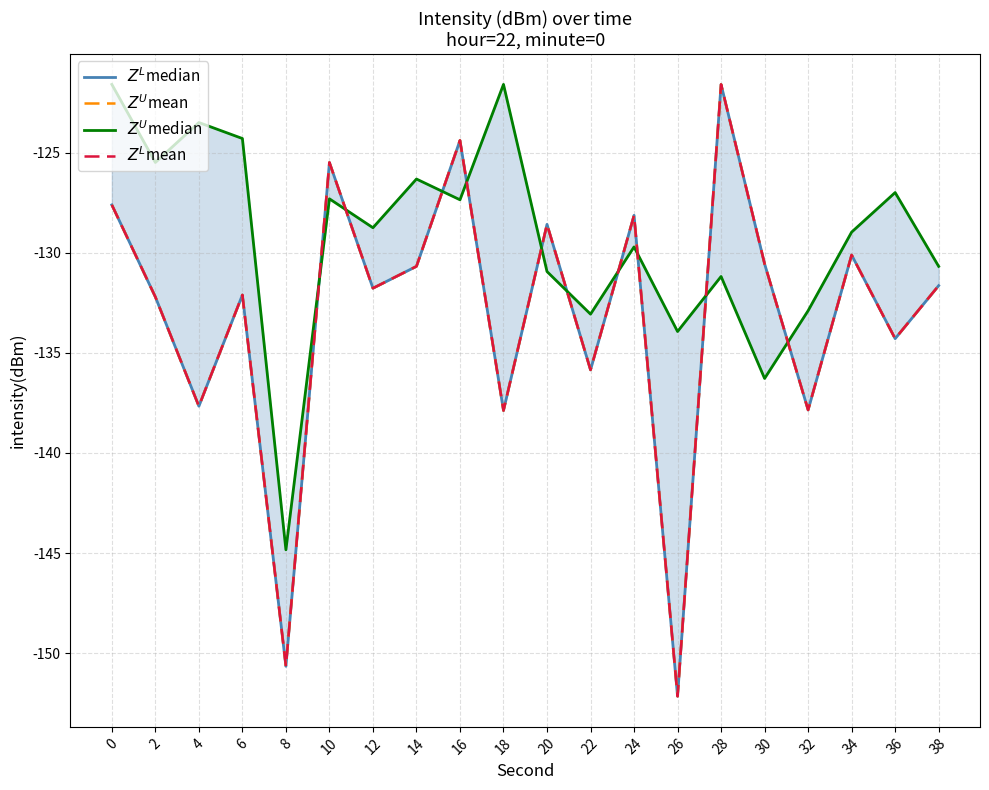

Rank the categories by $Z^L$median value from lowest to highest.

26, 8, 18, 32, 4, 22, 36, 2, 6, 12, 38, 14, 30, 34, 20, 24, 0, 10, 16, 28